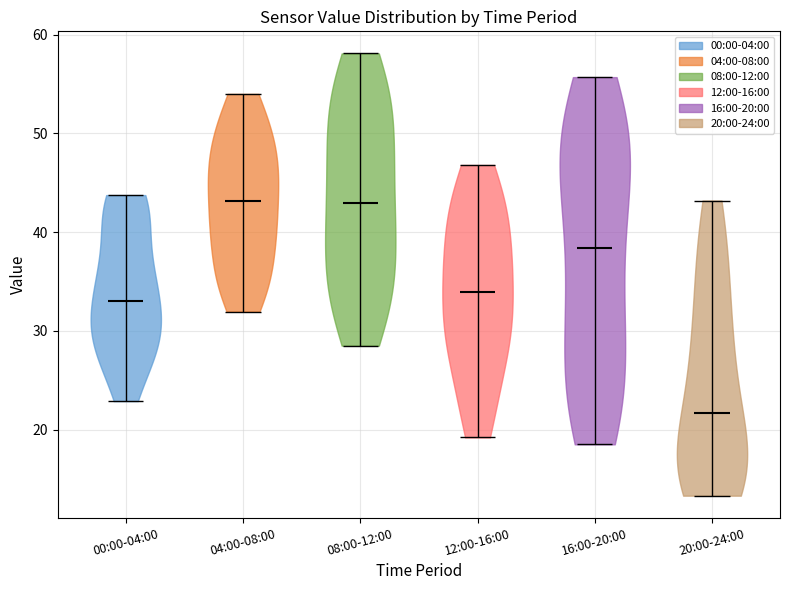

Which violin has the lowest median line?

20:00-24:00